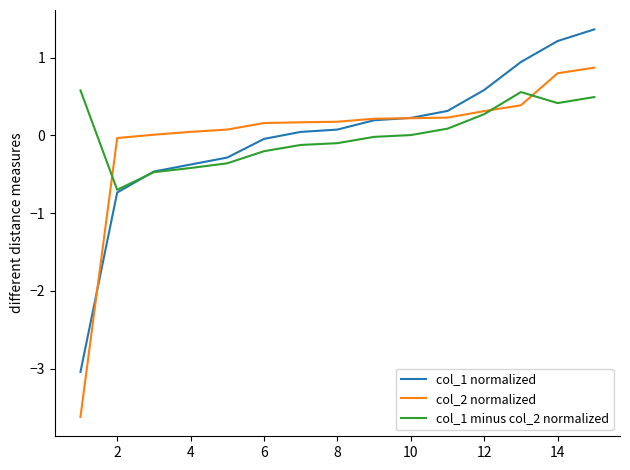

Is this an area chart (filled region under the line)?

No